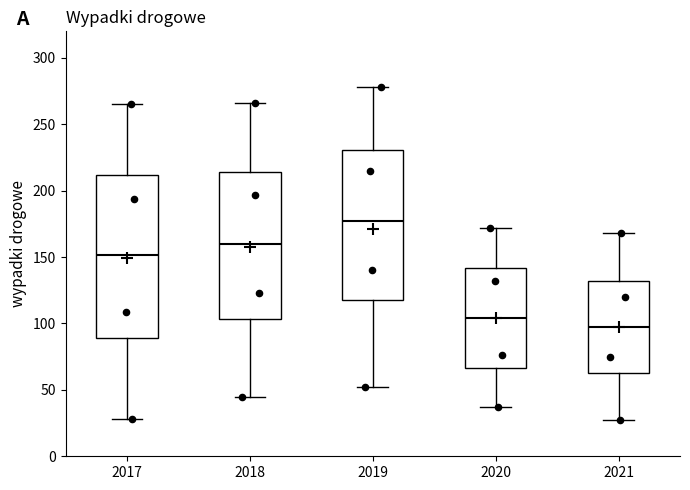

Reading left to right, transcribe this box plot: for each box, give where its median line is, the range the box spans, and where its two whiskers end, as read against the y-axis. The values are not printed on the chart, so give them approximately, as read against the axis.

2017: median 150, box 90 to 210, whiskers 30 to 265
2018: median 160, box 105 to 215, whiskers 45 to 265
2019: median 180, box 120 to 230, whiskers 50 to 280
2020: median 105, box 65 to 140, whiskers 35 to 170
2021: median 100, box 65 to 130, whiskers 25 to 170